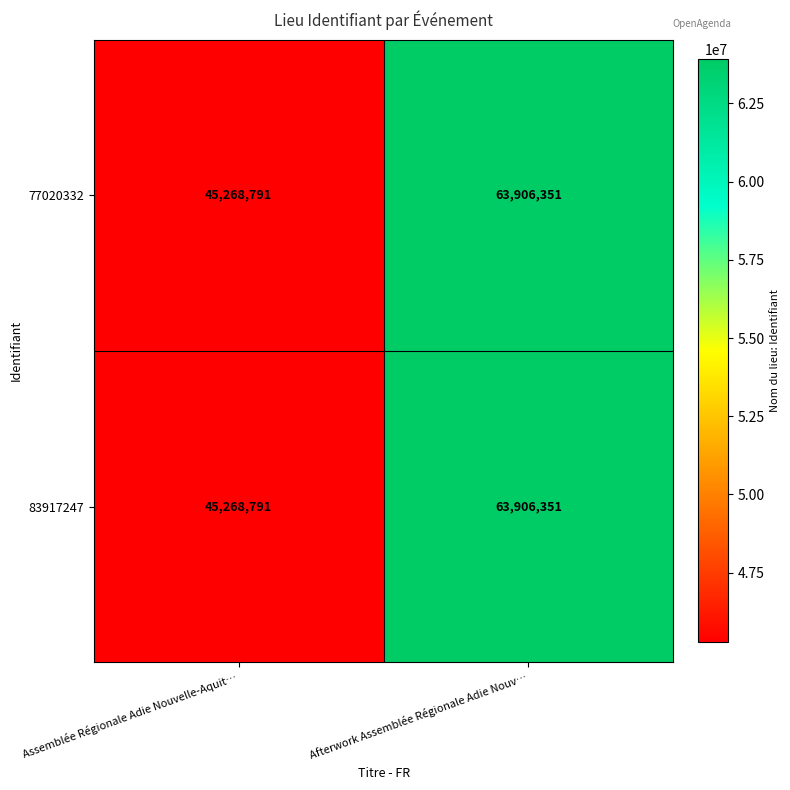

Is it true that 83917247 equals 45268791 at Assemblée Régionale Adie Nouvelle-Aquit…?

True